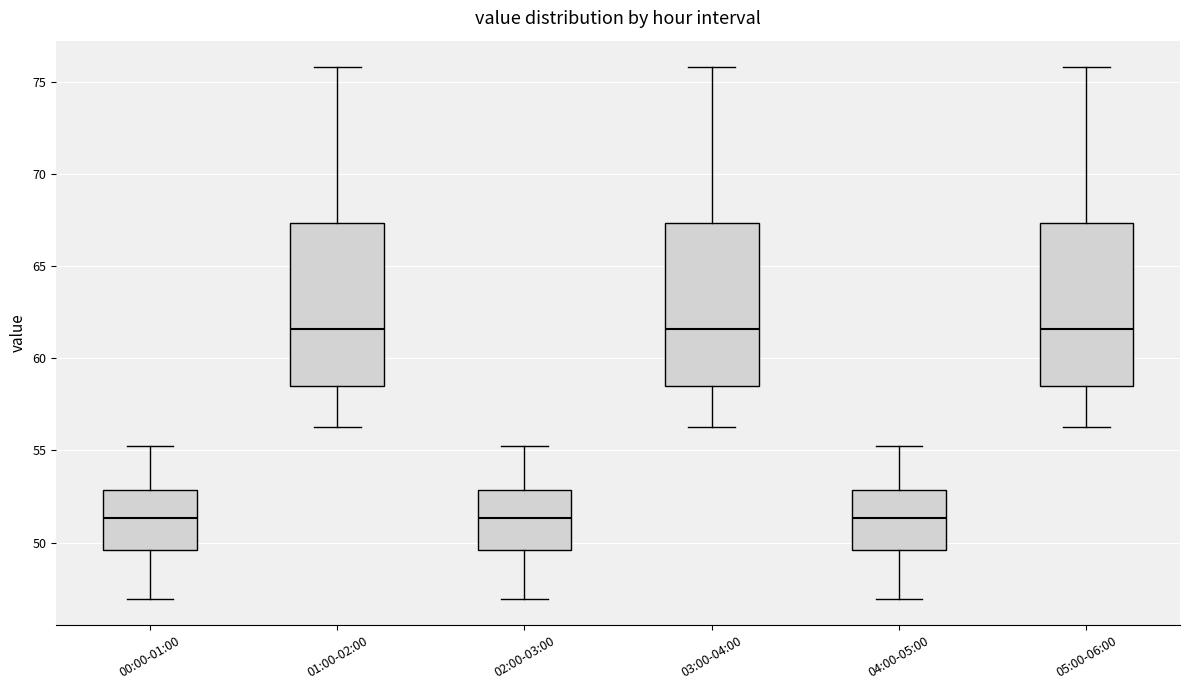

Reading left to right, read every box against the y-axis: the position of its median line, the range the box covers, and the ends of its whiskers. The values are not printed on the chart, so give them approximately, as read against the axis.

00:00-01:00: median 51.5, box 49.5 to 53.0, whiskers 47.0 to 55.0
01:00-02:00: median 61.5, box 58.5 to 67.5, whiskers 56.5 to 76.0
02:00-03:00: median 51.5, box 49.5 to 53.0, whiskers 47.0 to 55.0
03:00-04:00: median 61.5, box 58.5 to 67.5, whiskers 56.5 to 76.0
04:00-05:00: median 51.5, box 49.5 to 53.0, whiskers 47.0 to 55.0
05:00-06:00: median 61.5, box 58.5 to 67.5, whiskers 56.5 to 76.0